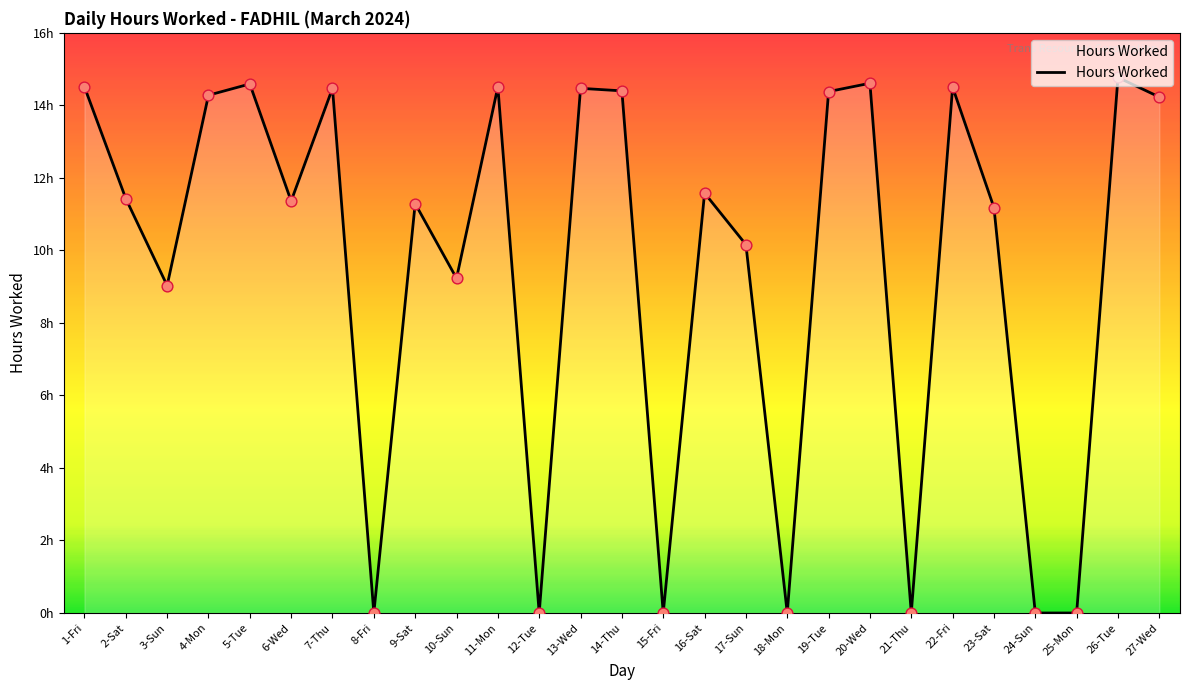

Approximately how many times larger is the value at 23-Sat compared to 2-Sat?

1.0